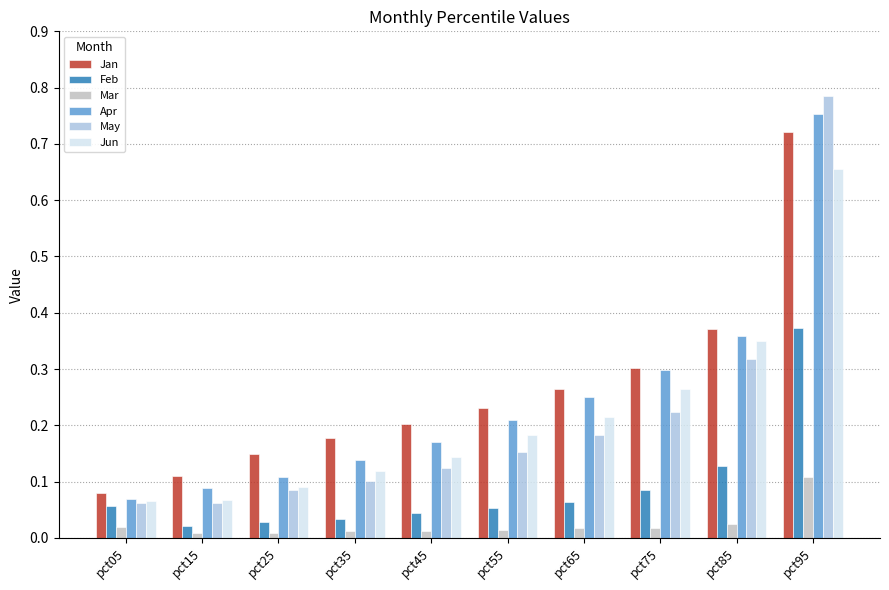

How many bars are there in total?

60